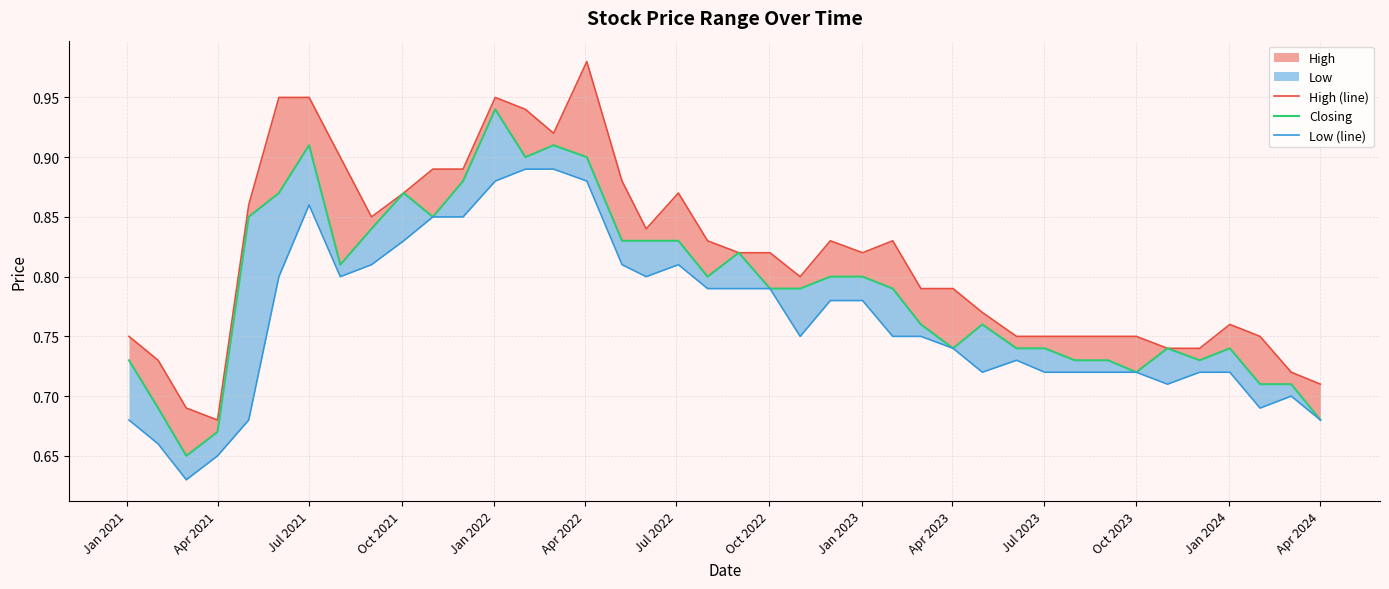

Reading right to left, transcribe all the data shown in this chart.

High (line): 0.7	0.7	0.8	0.8	0.7	0.7	0.8	0.8	0.8	0.8	0.8	0.8	0.8	0.8	0.8	0.8	0.8	0.8	0.8	0.8	0.8	0.9	0.8	0.9	1.0	0.9	0.9	0.9	0.9	0.9	0.9	0.8	0.9	0.9	0.9	0.9	0.7	0.7	0.7	0.8
Closing: 0.7	0.7	0.7	0.7	0.7	0.7	0.7	0.7	0.7	0.7	0.7	0.8	0.7	0.8	0.8	0.8	0.8	0.8	0.8	0.8	0.8	0.8	0.8	0.8	0.9	0.9	0.9	0.9	0.9	0.8	0.9	0.8	0.8	0.9	0.9	0.8	0.7	0.7	0.7	0.7
Low (line): 0.7	0.7	0.7	0.7	0.7	0.7	0.7	0.7	0.7	0.7	0.7	0.7	0.7	0.8	0.8	0.8	0.8	0.8	0.8	0.8	0.8	0.8	0.8	0.8	0.9	0.9	0.9	0.9	0.8	0.8	0.8	0.8	0.8	0.9	0.8	0.7	0.7	0.6	0.7	0.7